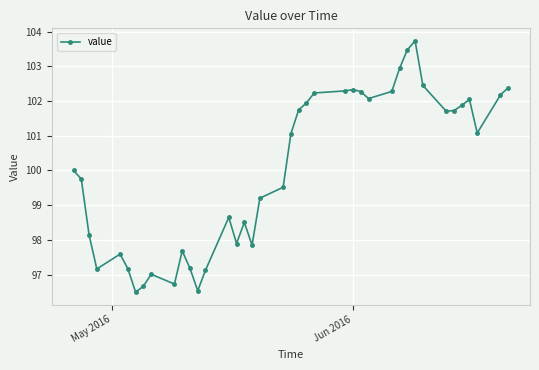

What is the sum of all values?

4000.7